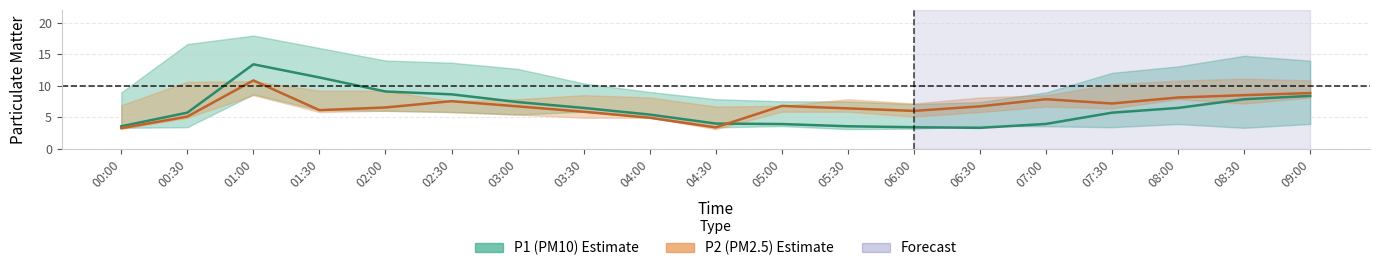

What position from the left is 03:00?

7